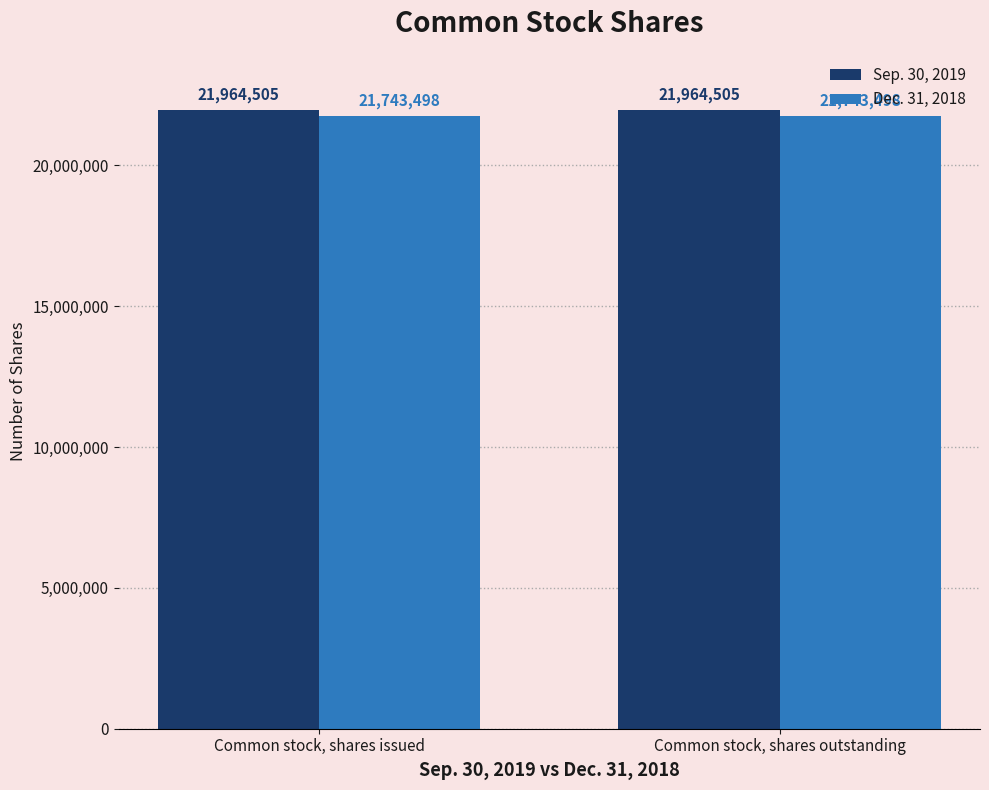

What is the label of the 1st bar from the left?

Common stock, shares issued